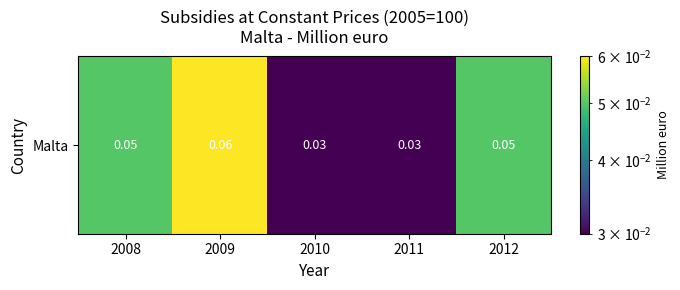

How many categories are shown in the chart?

5